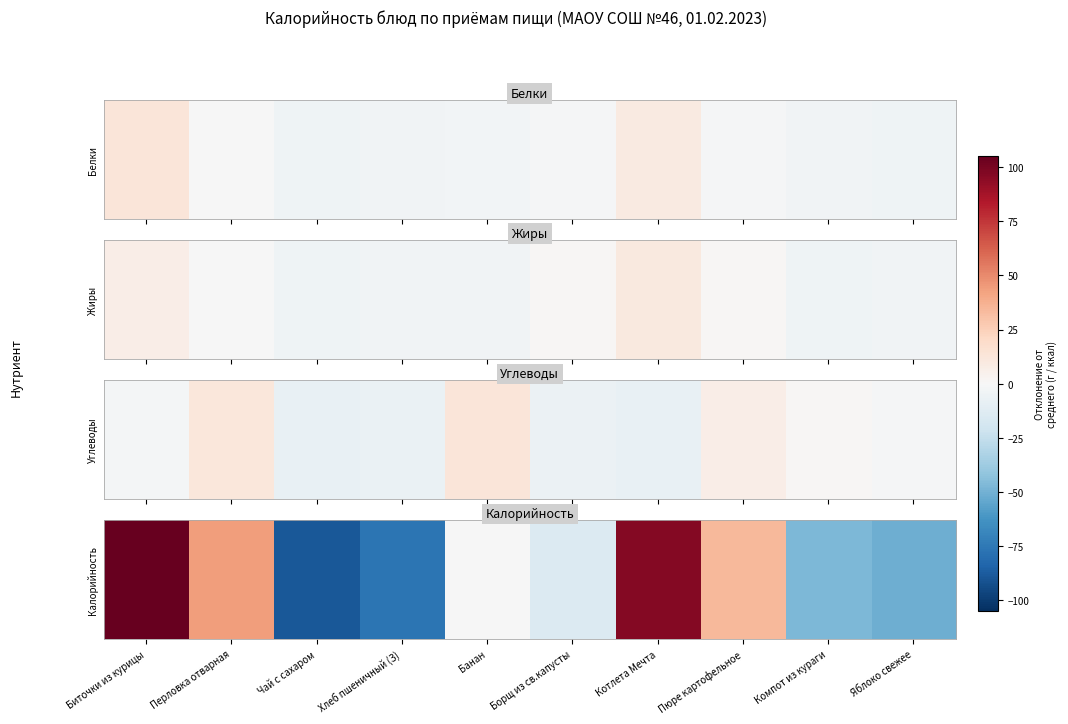

Reading left to right, list all the values displayed in this chart.

105.2	44.2	-89.2	-77.0	-0.6	-14.5	96.9	34.0	-47.6	-51.4